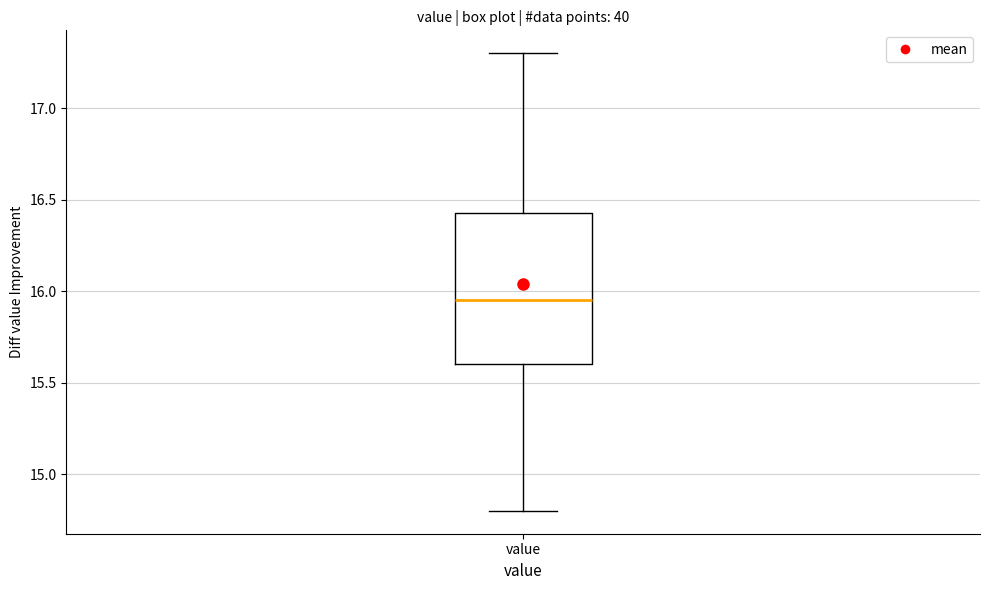

Read this box plot against the y-axis: the position of the median line, the range covered by the box, and the ends of both whiskers. The values are not printed on the chart, so give them approximately, as read against the axis.

median 15.95, box 15.60 to 16.45, whiskers 14.80 to 17.30